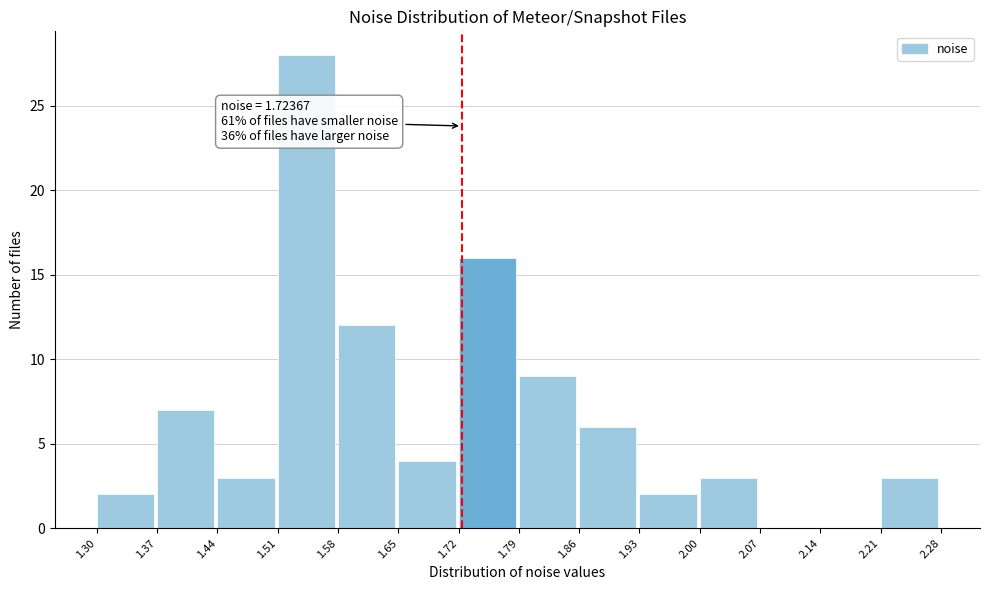

Which range on the x-axis has the tallest bar?

1.51 to 1.58